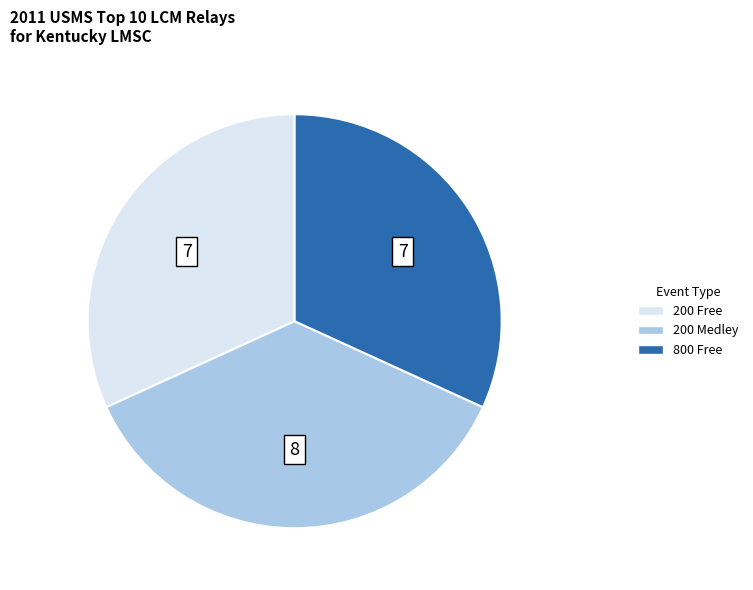

Combined, do 800 Free and 200 Medley account for over 50%?

Yes